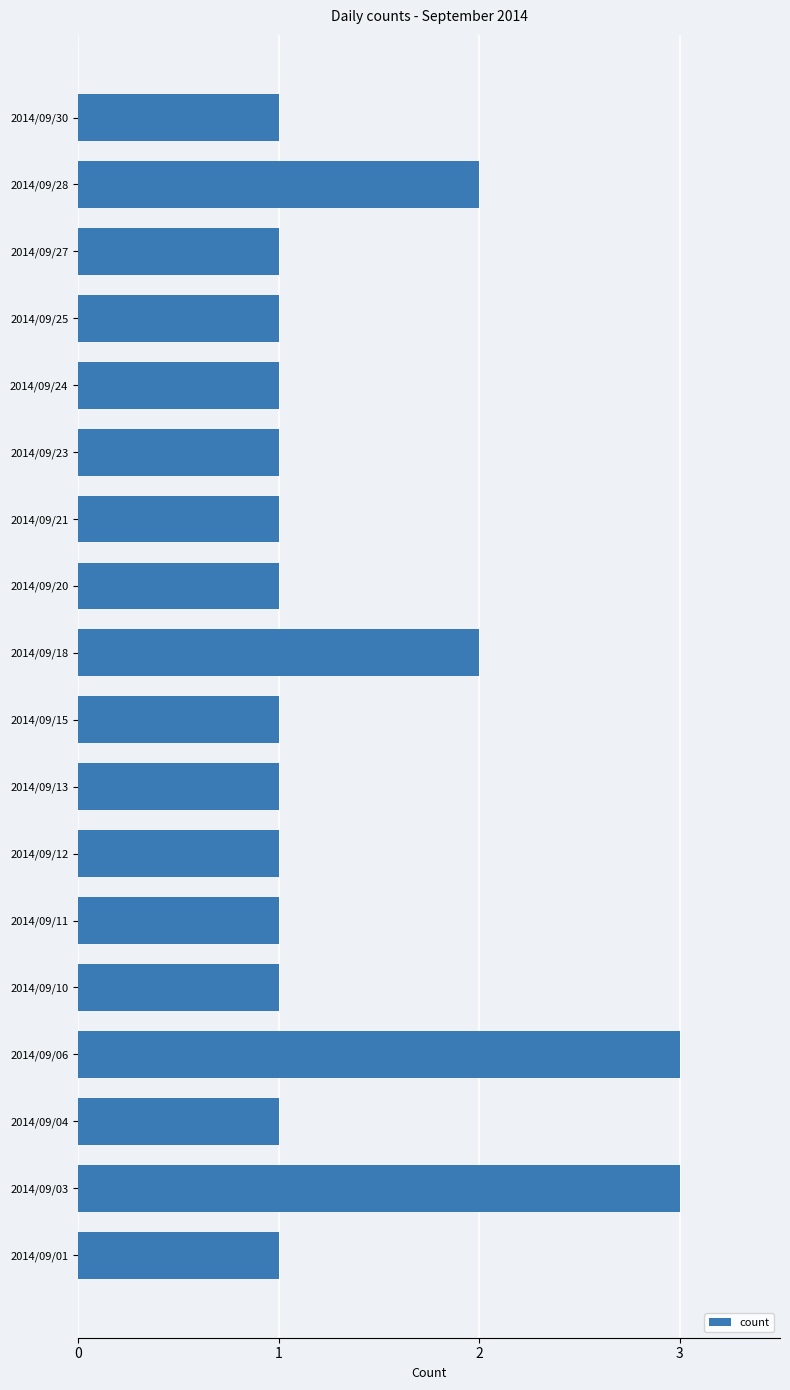

What is the change in value from 2014/09/10 to 2014/09/06?

+2